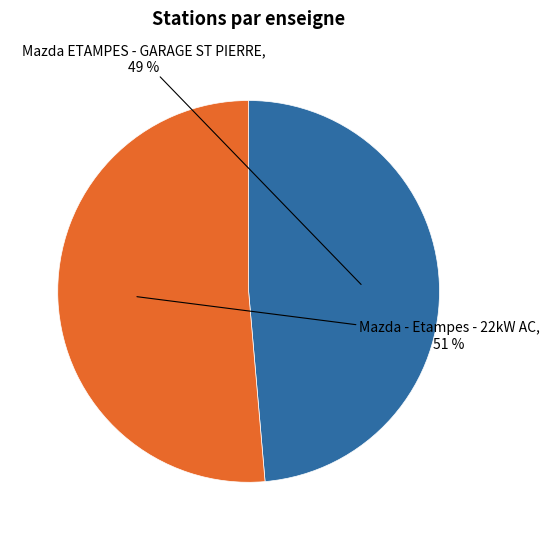

The Mazda - Etampes - 22kW AC slice represents 40% of the pie. True or false?

False